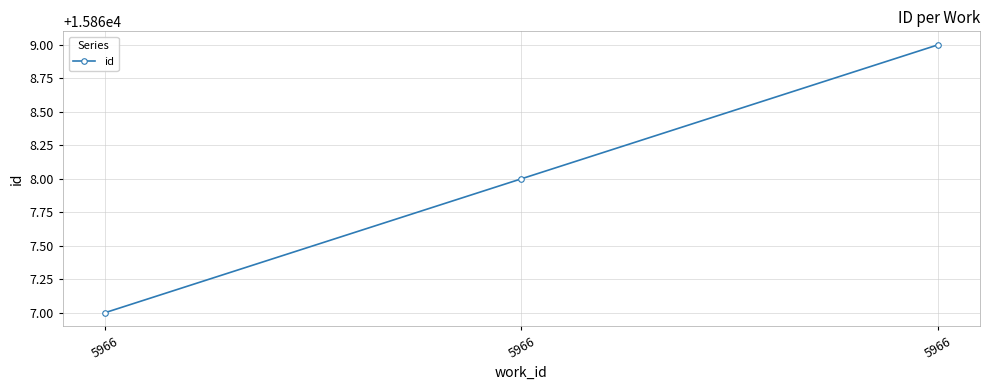

List the labels in order of value, smallest first.

5966, 5966, 5966